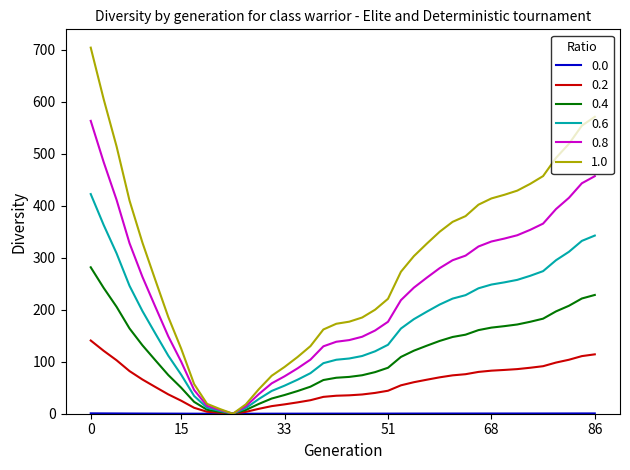

Which series has the largest total across all categories?

1.0